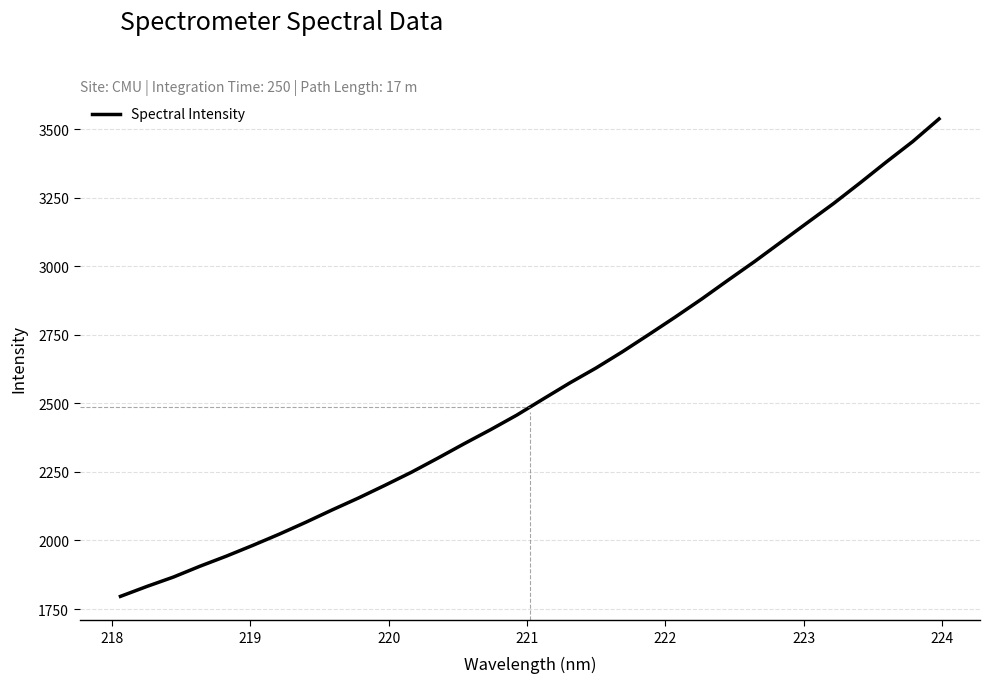

What is the maximum value shown in the chart?

3537.6